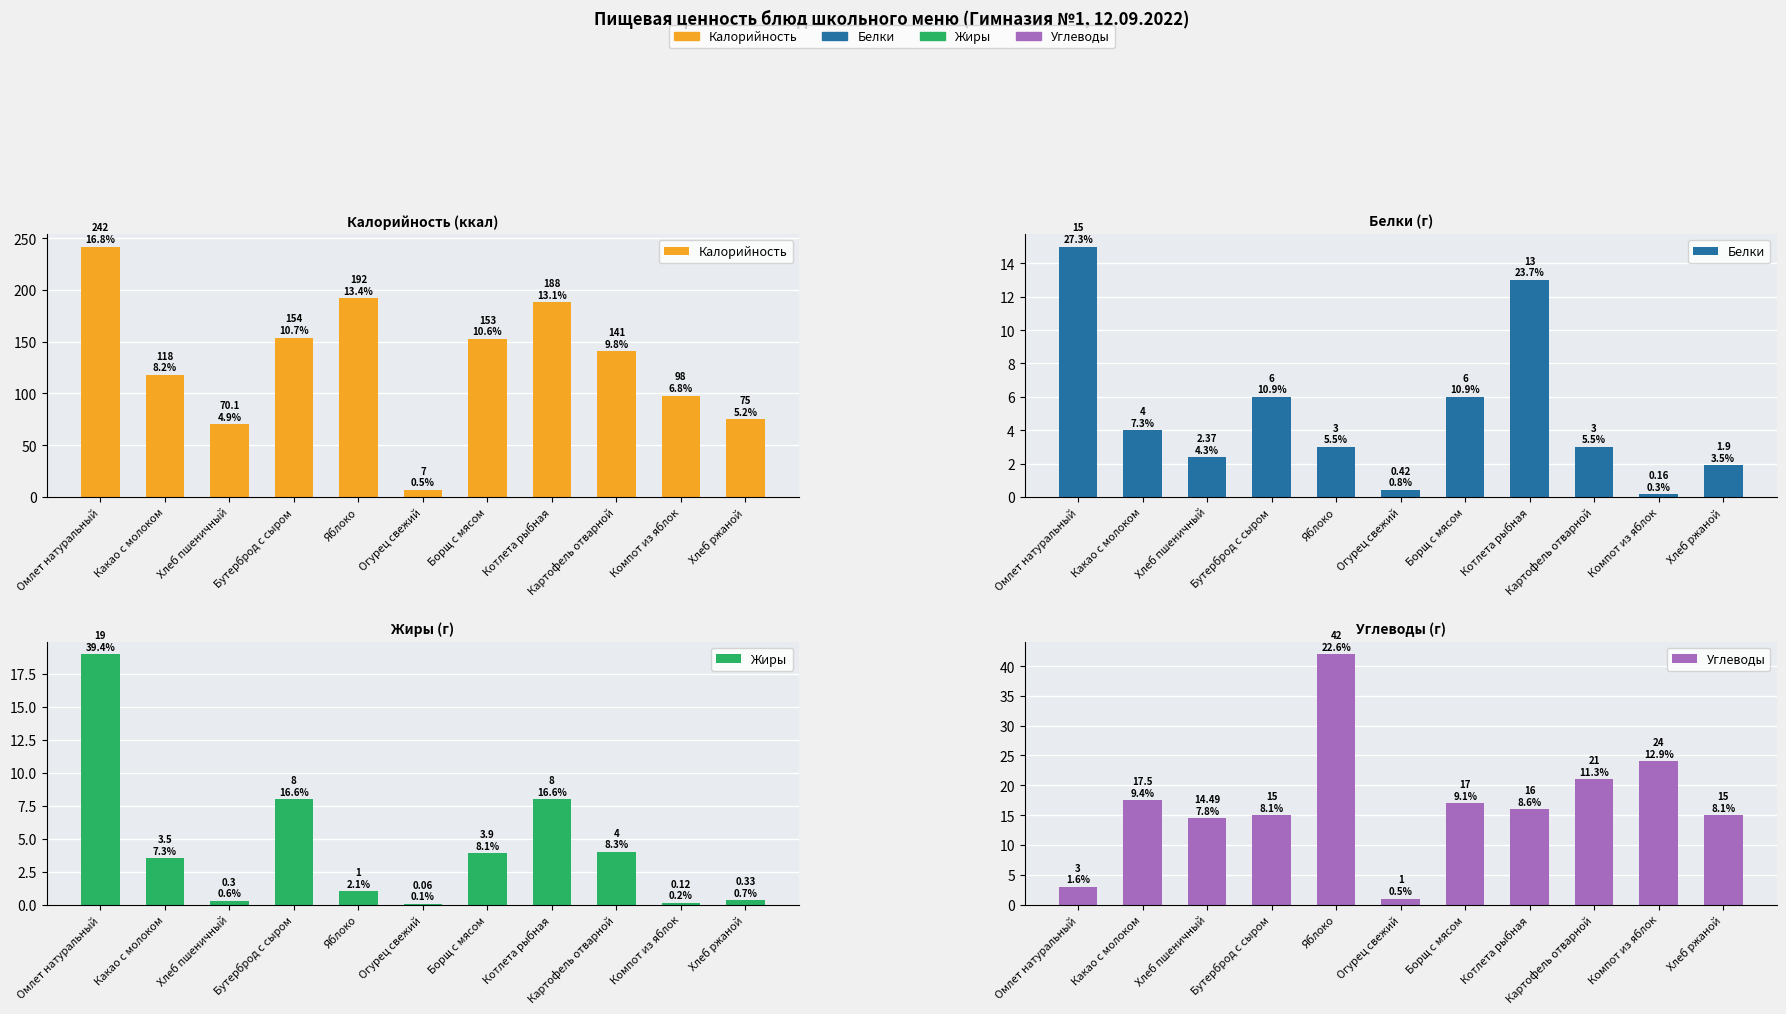

Between Картофель отварной and Хлеб ржаной, which is larger?

Картофель отварной